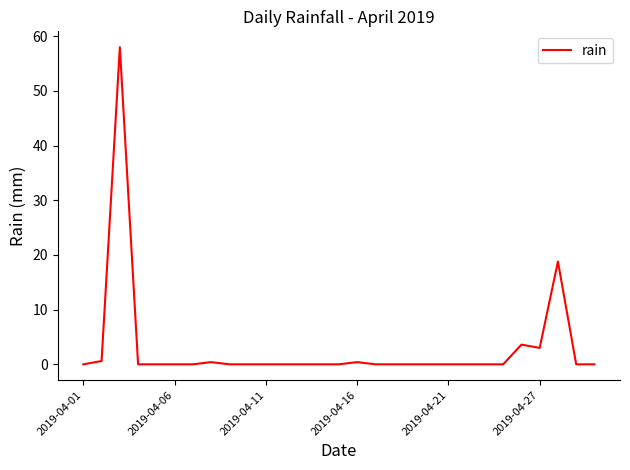

What is the greatest value displayed?

58.0